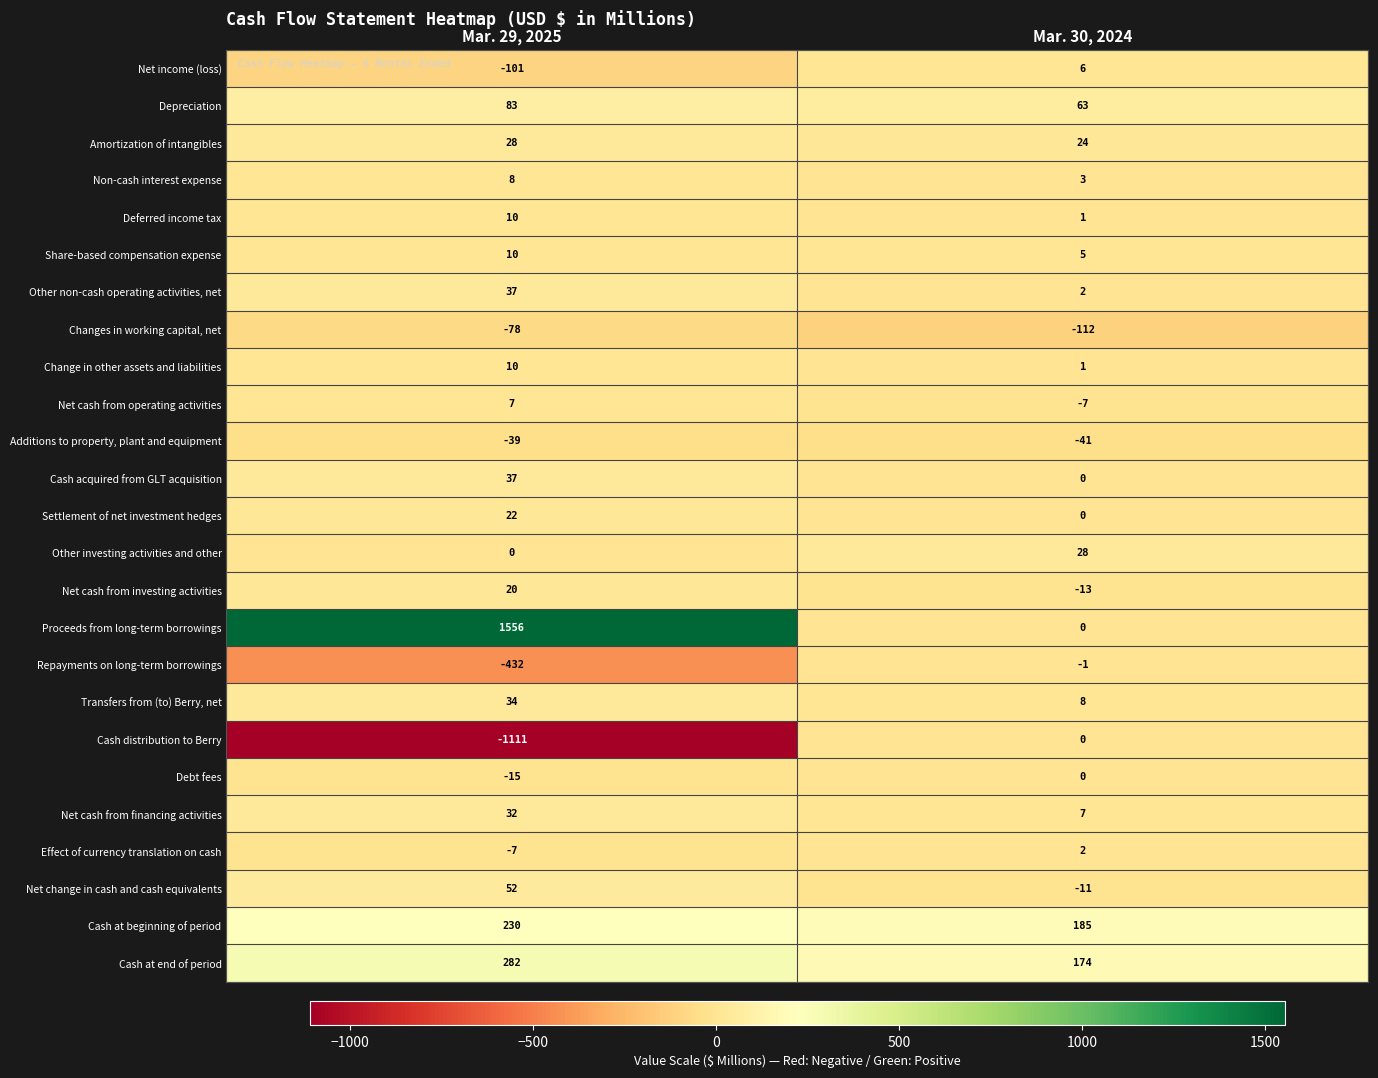

What is the sum of the Net change in cash and cash equivalents values at Mar. 30, 2024 and Mar. 29, 2025?

41